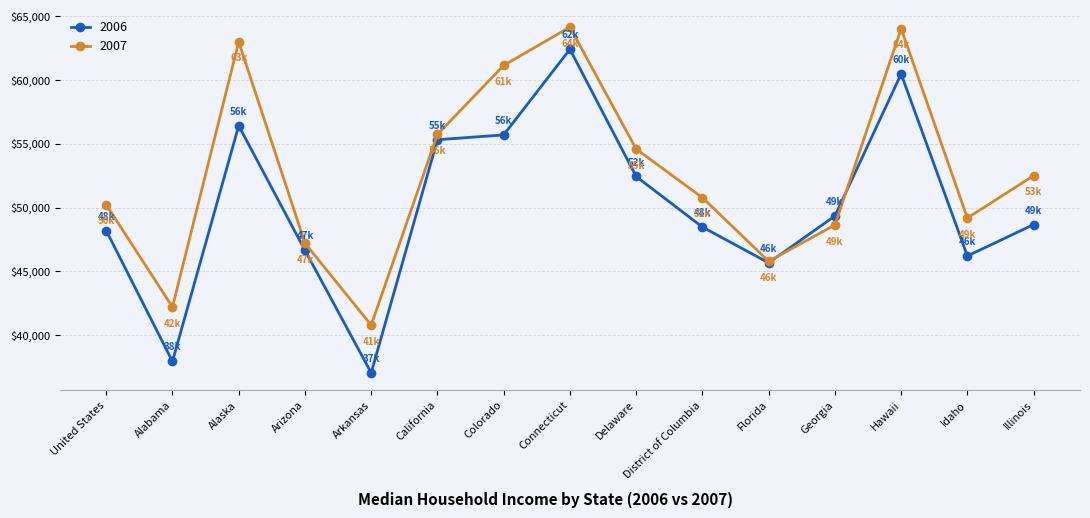

What is the value of the 2007 point at the 7th from the left?

61141